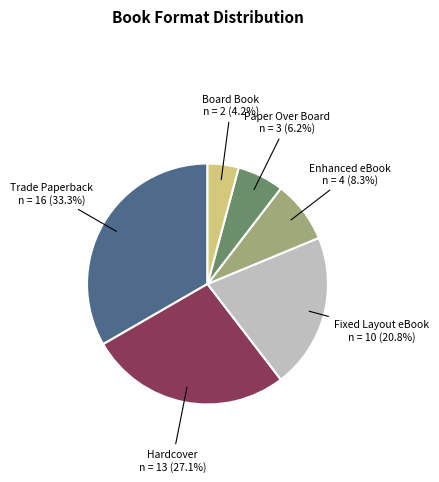

How many slices are in this pie chart?

6